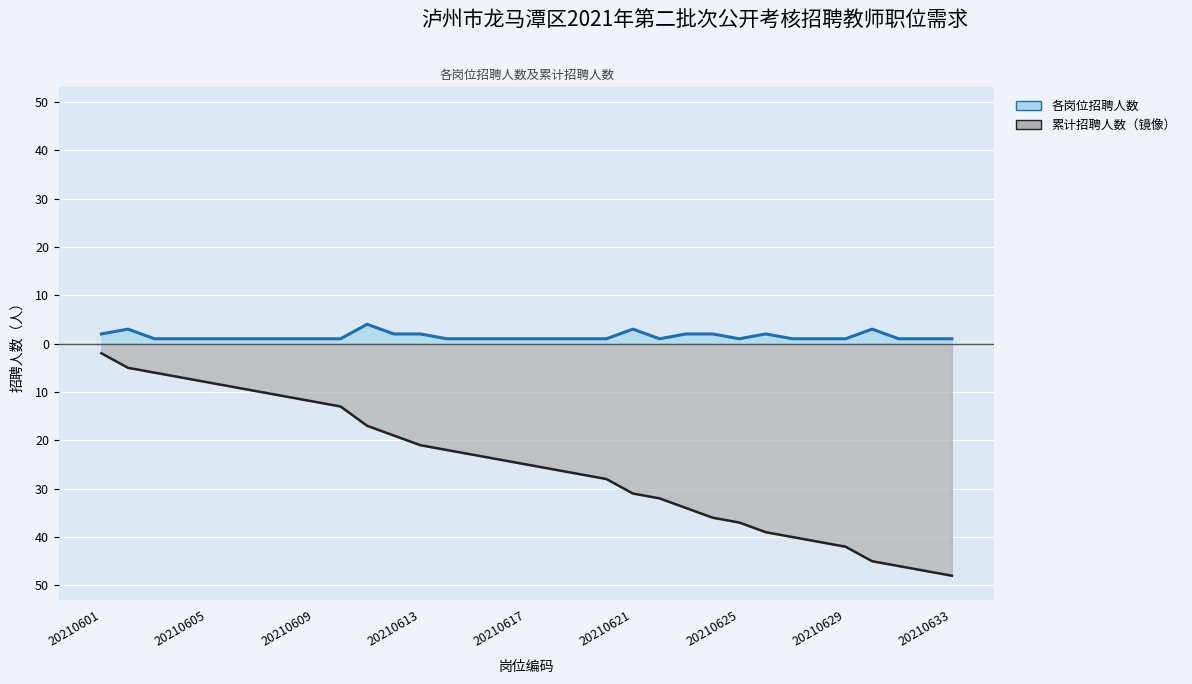

Reading right to left, list all the values displayed in this chart.

招聘人数（岗位编码顺序）: 1	1	1	3	1	1	1	2	1	2	2	1	3	1	1	1	1	1	1	1	2	2	4	1	1	1	1	1	1	1	1	3	2
累计招聘人数: -48	-47	-46	-45	-42	-41	-40	-39	-37	-36	-34	-32	-31	-28	-27	-26	-25	-24	-23	-22	-21	-19	-17	-13	-12	-11	-10	-9	-8	-7	-6	-5	-2